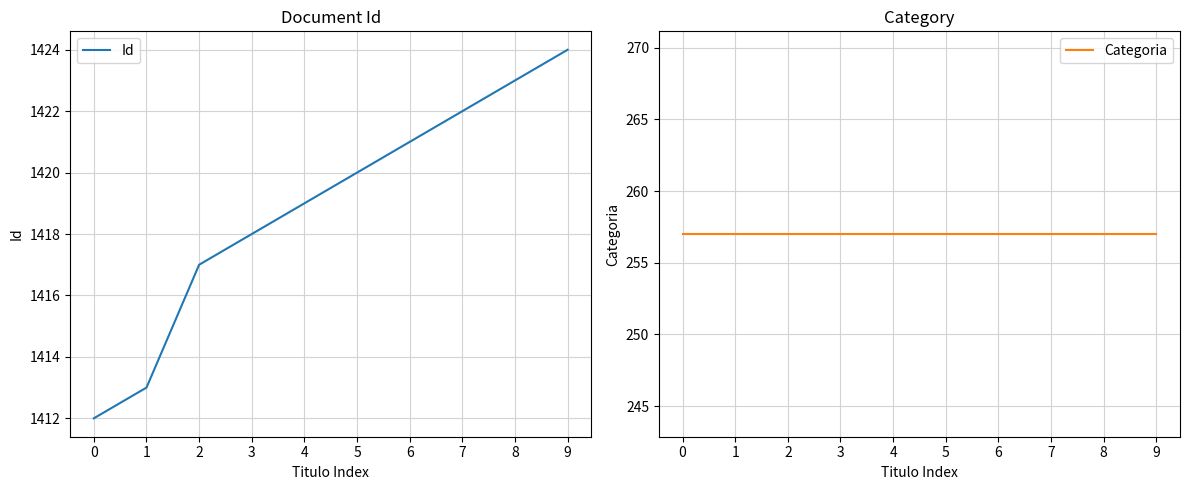

True or false: Categoria has more than 0 interior local peaks.

False